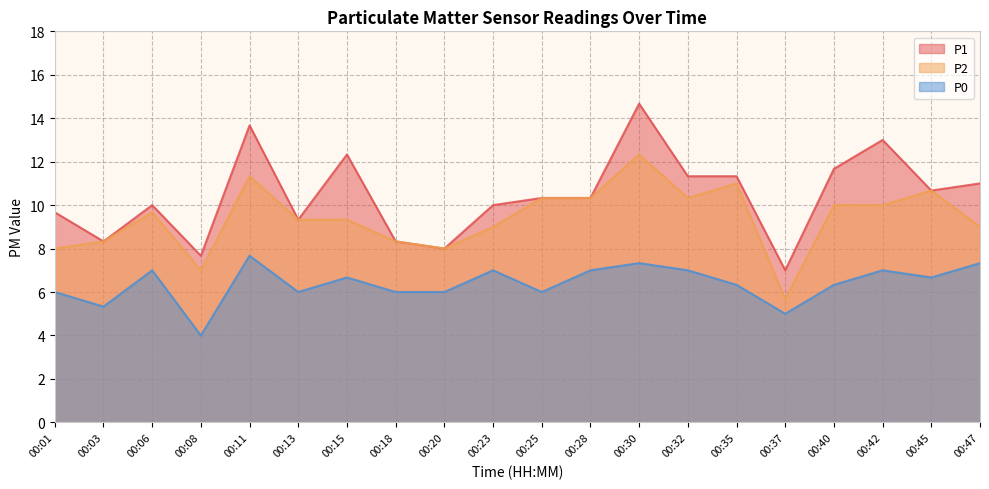

At 00:30, list the series in order from largest to smallest.

P1, P2, P0